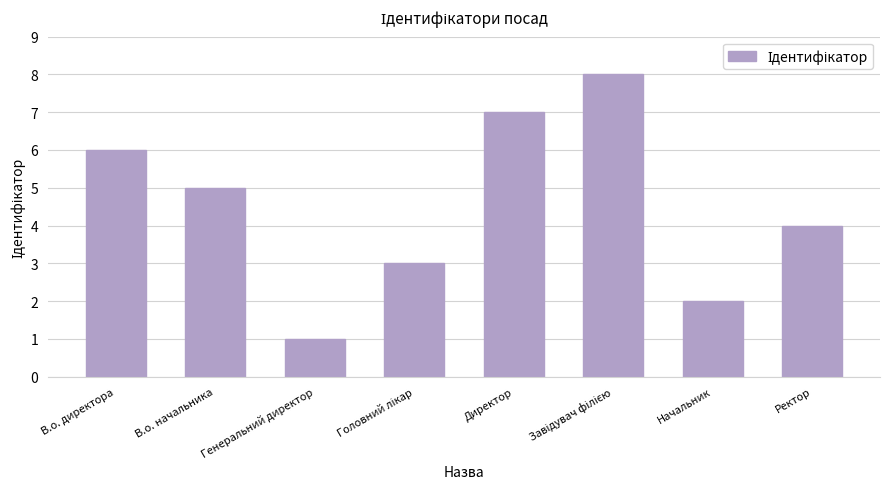

What is the greatest value displayed?

8